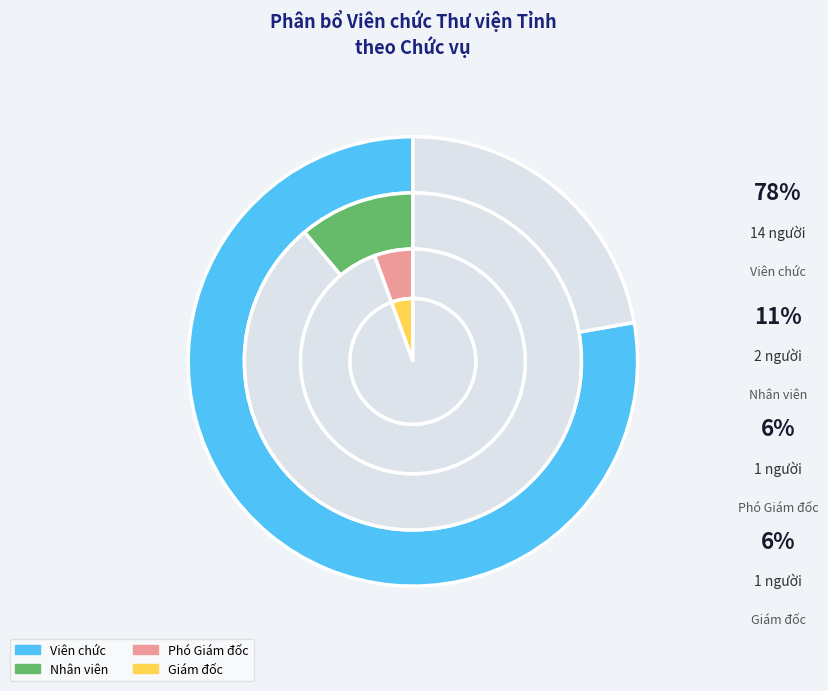

Which slice is the smallest?

Giám đốc